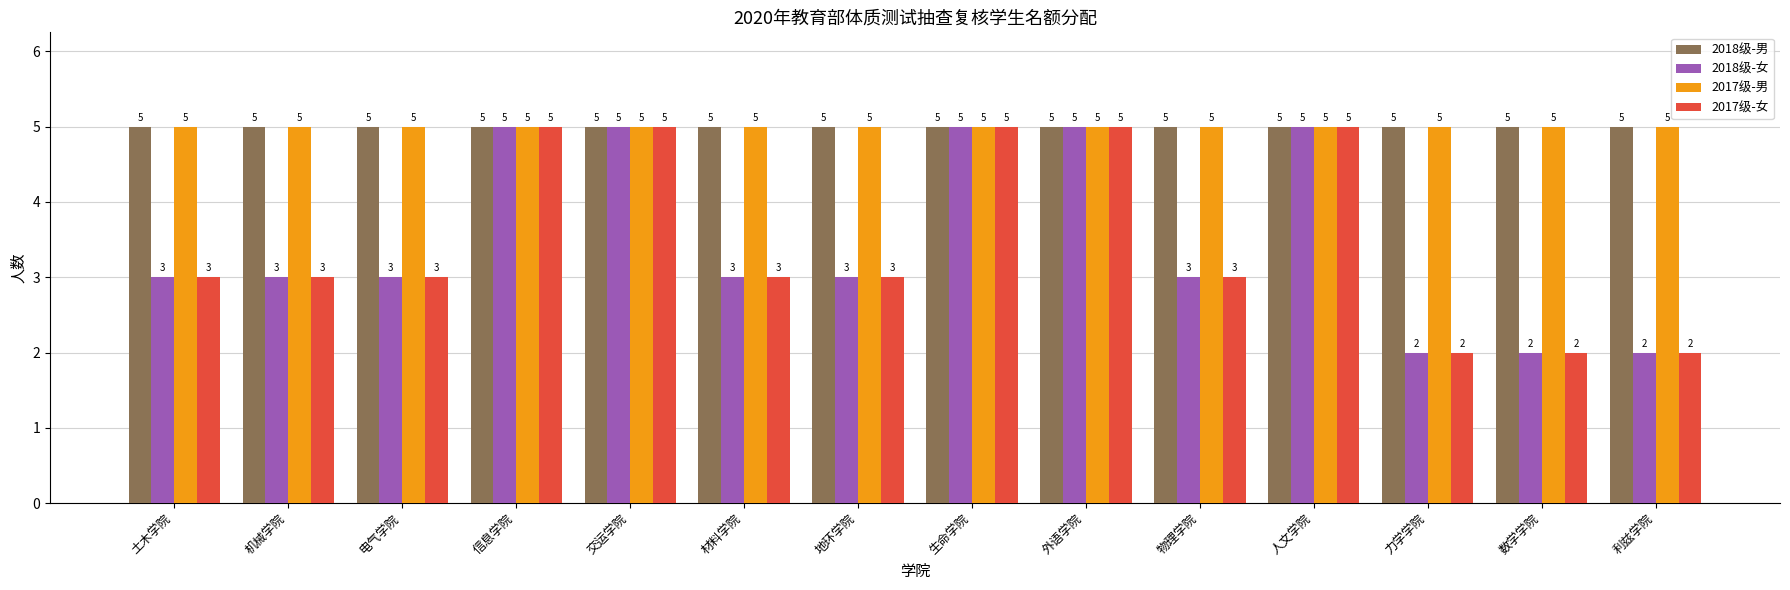

True or false: 2017级-男 has a value of 7 at 利兹学院.

False